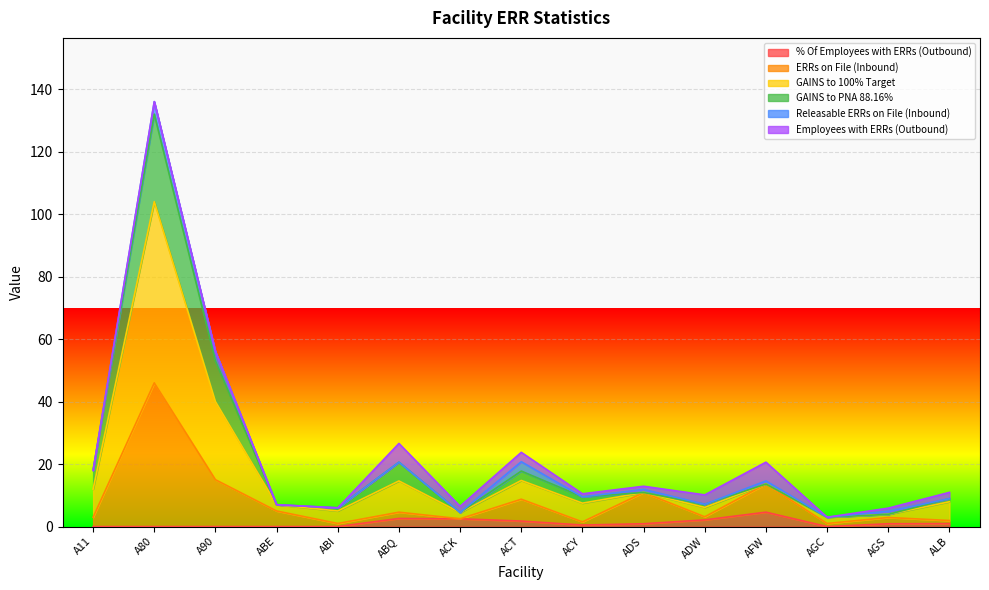

How many lines are shown in the chart?

6